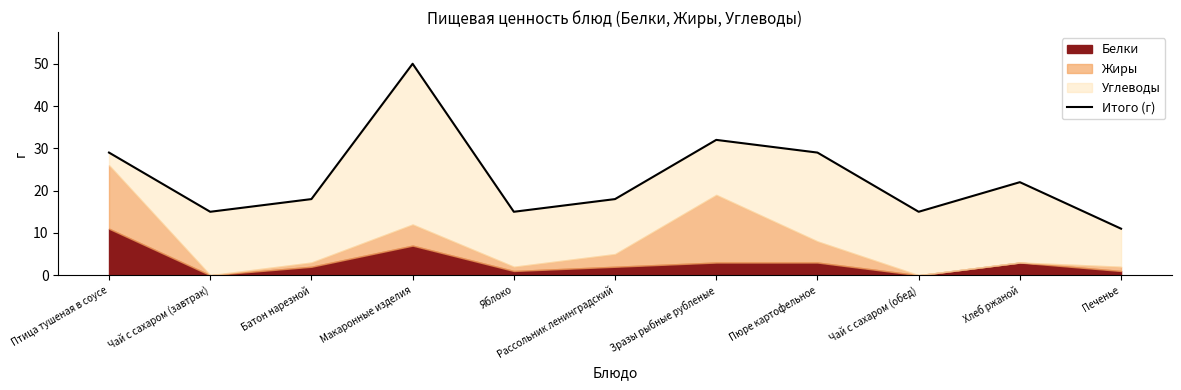

Rank the categories by value from highest to lowest.

Макаронные изделия, Зразы рыбные рубленые, Птица тушеная в соусе, Пюре картофельное, Хлеб ржаной, Батон нарезной, Рассольник ленинградский, Чай с сахаром (завтрак), Яблоко, Чай с сахаром (обед), Печенье